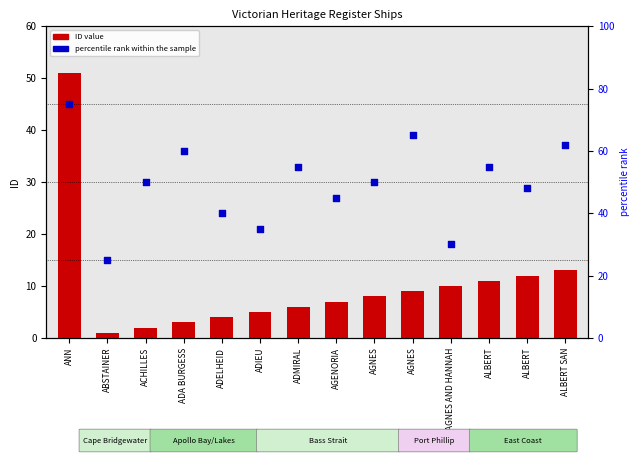

At how many categories does at least one series exceed 50?

6